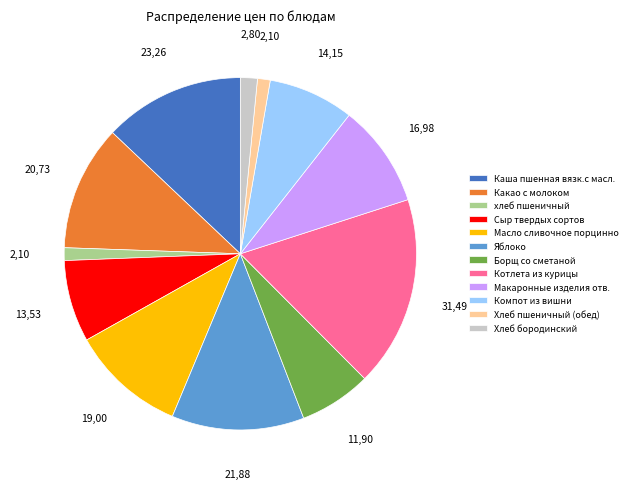

How many segments does this pie chart have?

12